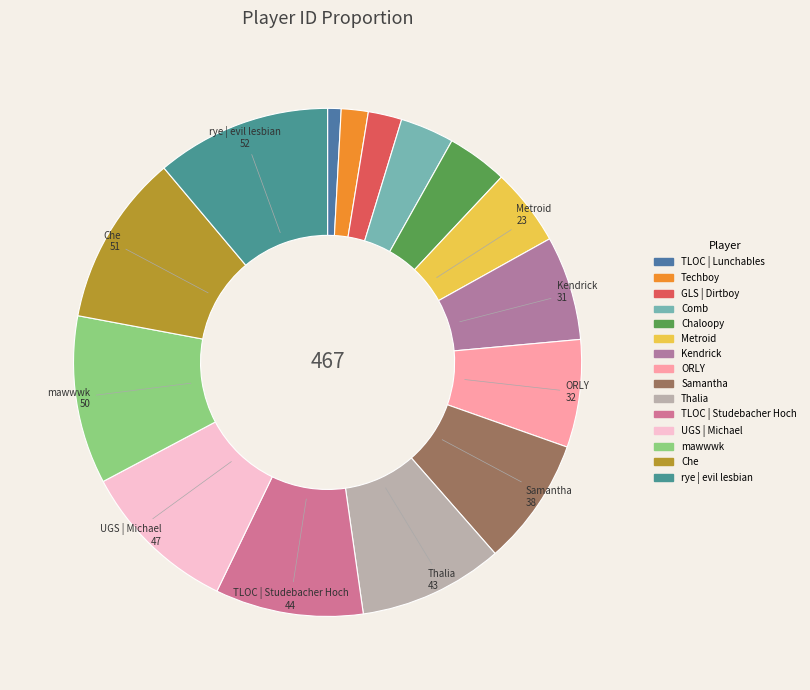

What is the ratio of the value at GLS | Dirtboy to the value at UGS | Michael?

0.2